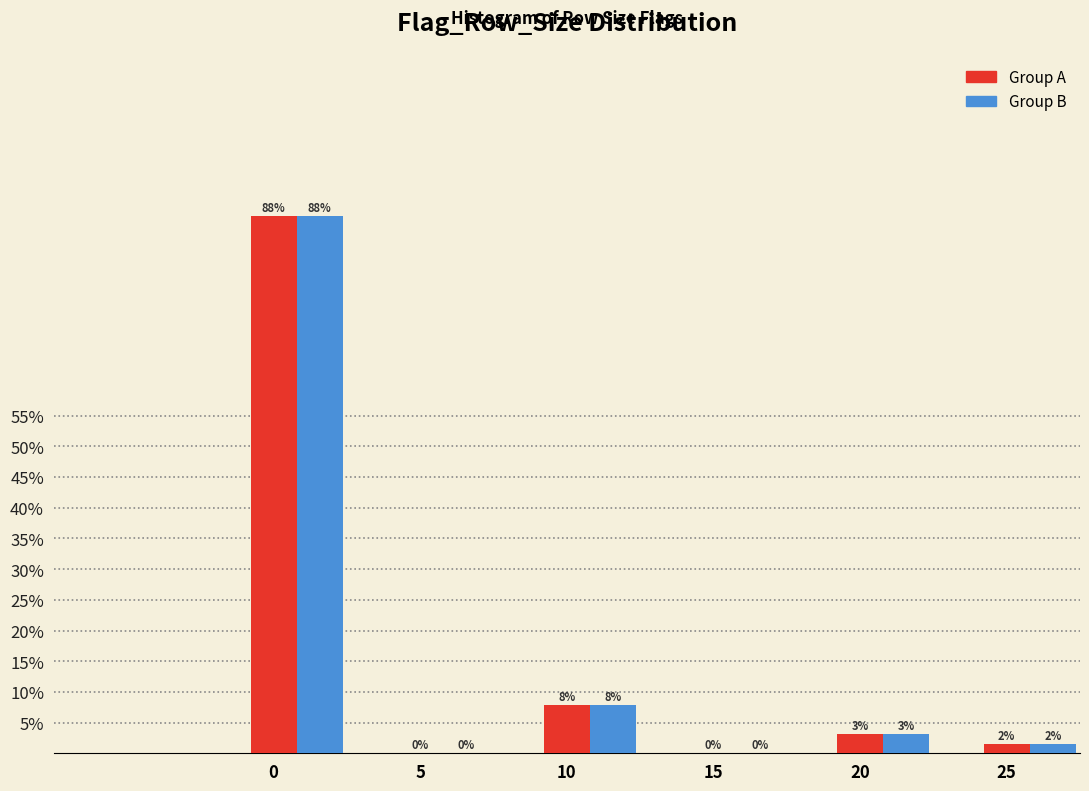

What are all the series names shown in the legend?

Group A, Group B